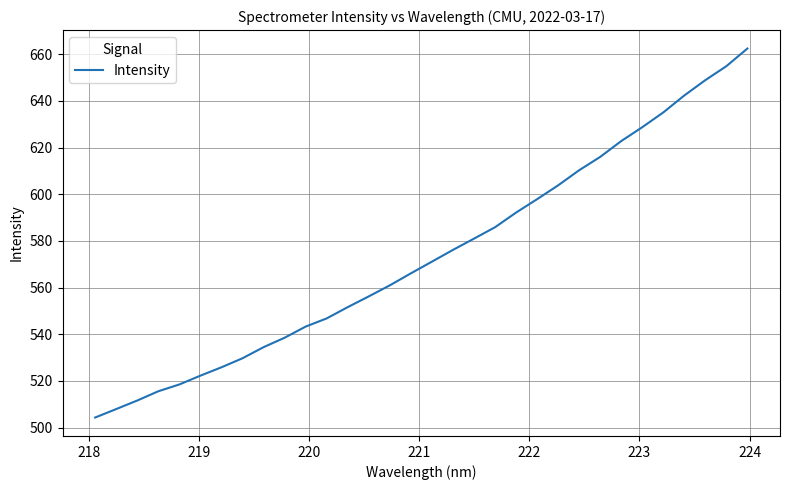

Count the number of values greater than 571.

16